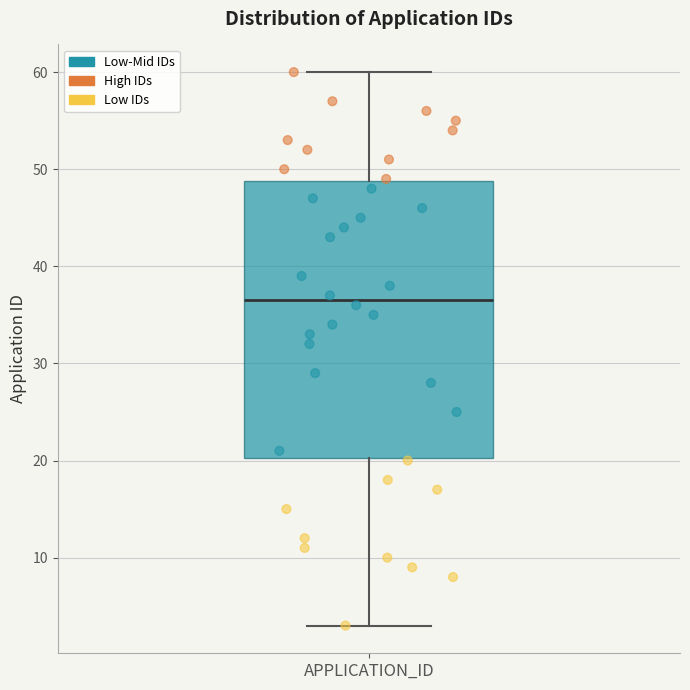

Read this box plot against the y-axis: the position of the median line, the range covered by the box, and the ends of both whiskers. The values are not printed on the chart, so give them approximately, as read against the axis.

median 37, box 20 to 49, whiskers 3 to 60